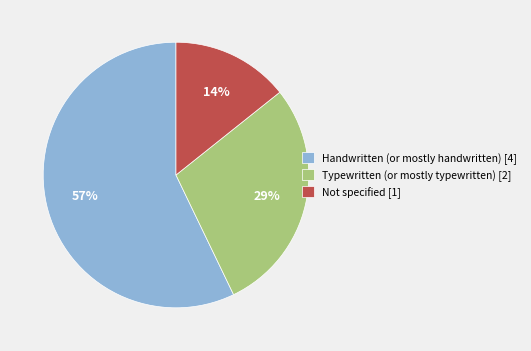

Does any single category account for the majority?

Yes